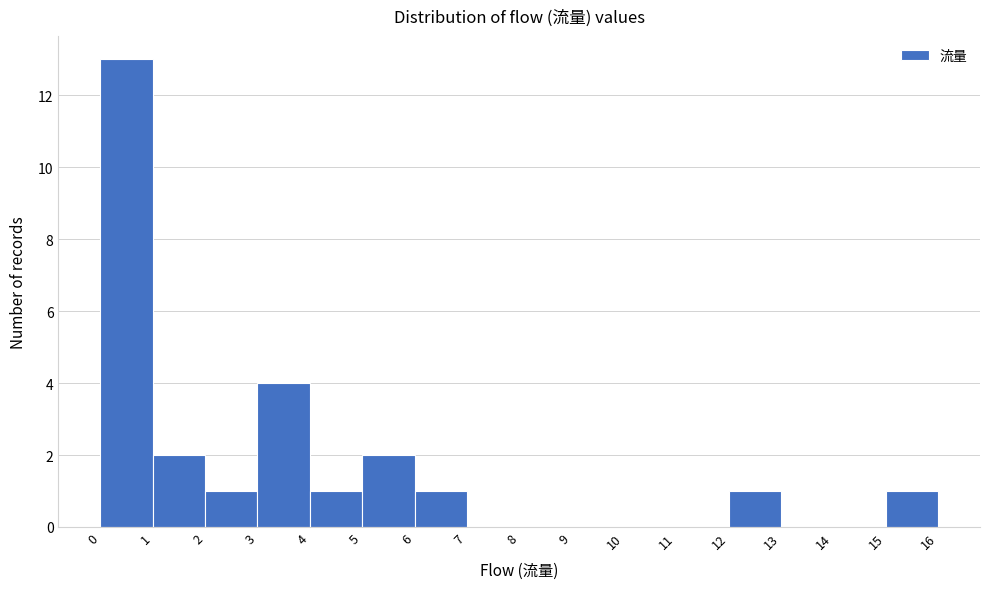

What is the height of the bar covering 15 to 16 on the x-axis? The values are not printed on the chart, so give them approximately, as read against the axis.

1